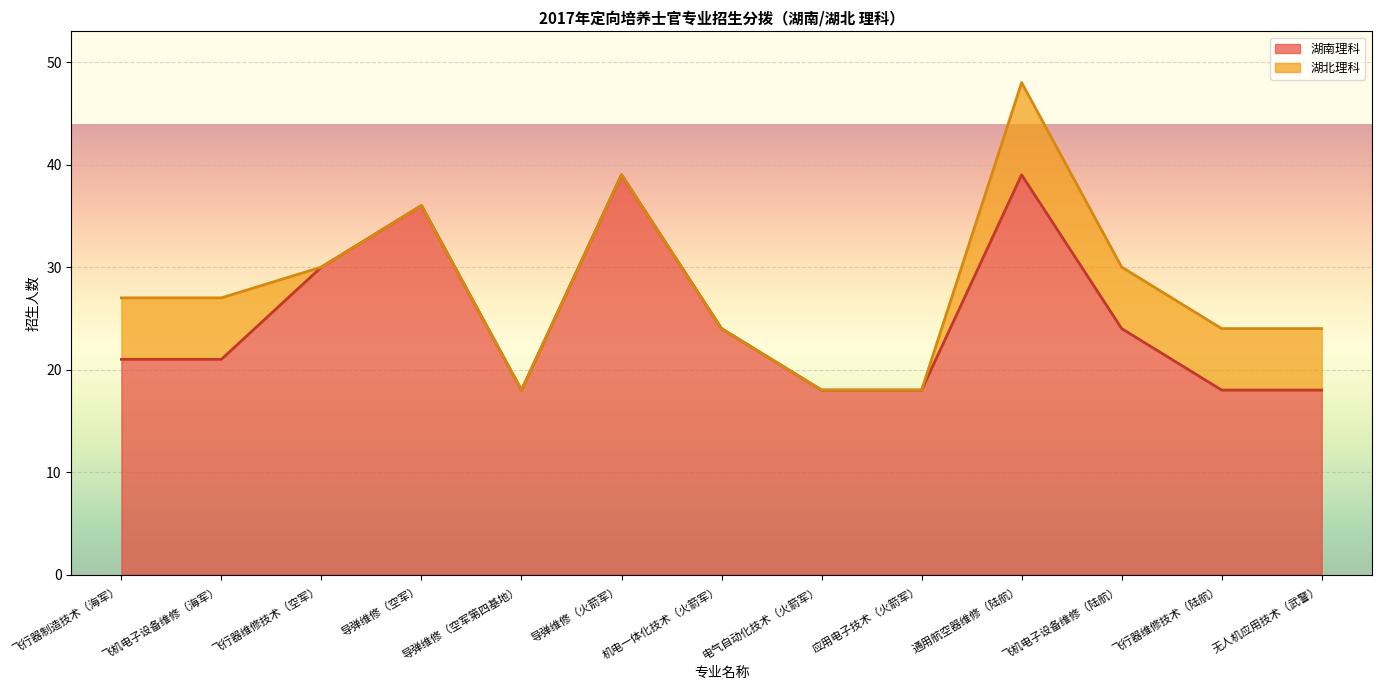

Reading right to left, extract all data points from this chart.

无人机应用技术（武警）=18	飞行器维修技术（陆航）=18	飞机电子设备维修（陆航）=24	通用航空器维修（陆航）=39	应用电子技术（火箭军）=18	电气自动化技术（火箭军）=18	机电一体化技术（火箭军）=24	导弹维修（火箭军）=39	导弹维修（空军第四基地）=18	导弹维修（空军）=36	飞行器维修技术（空军）=30	飞机电子设备维修（海军）=21	飞行器制造技术（海军）=21